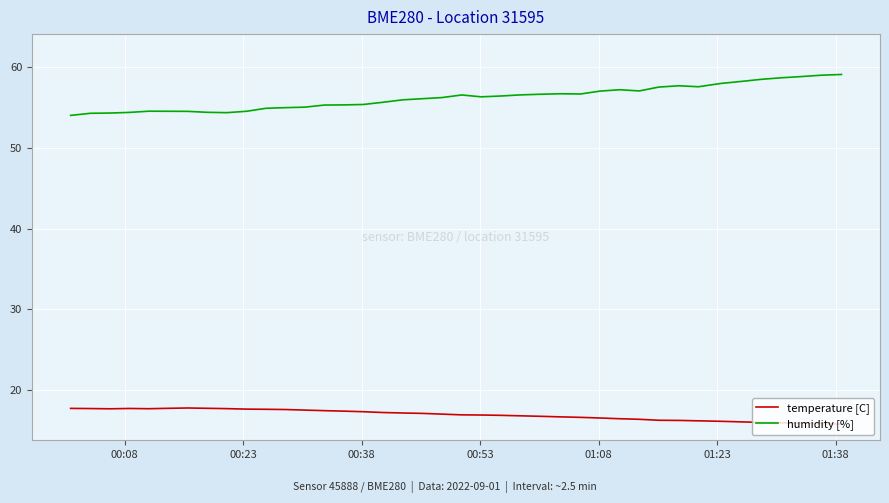

What is the sum of all temperature [C] values?

677.8